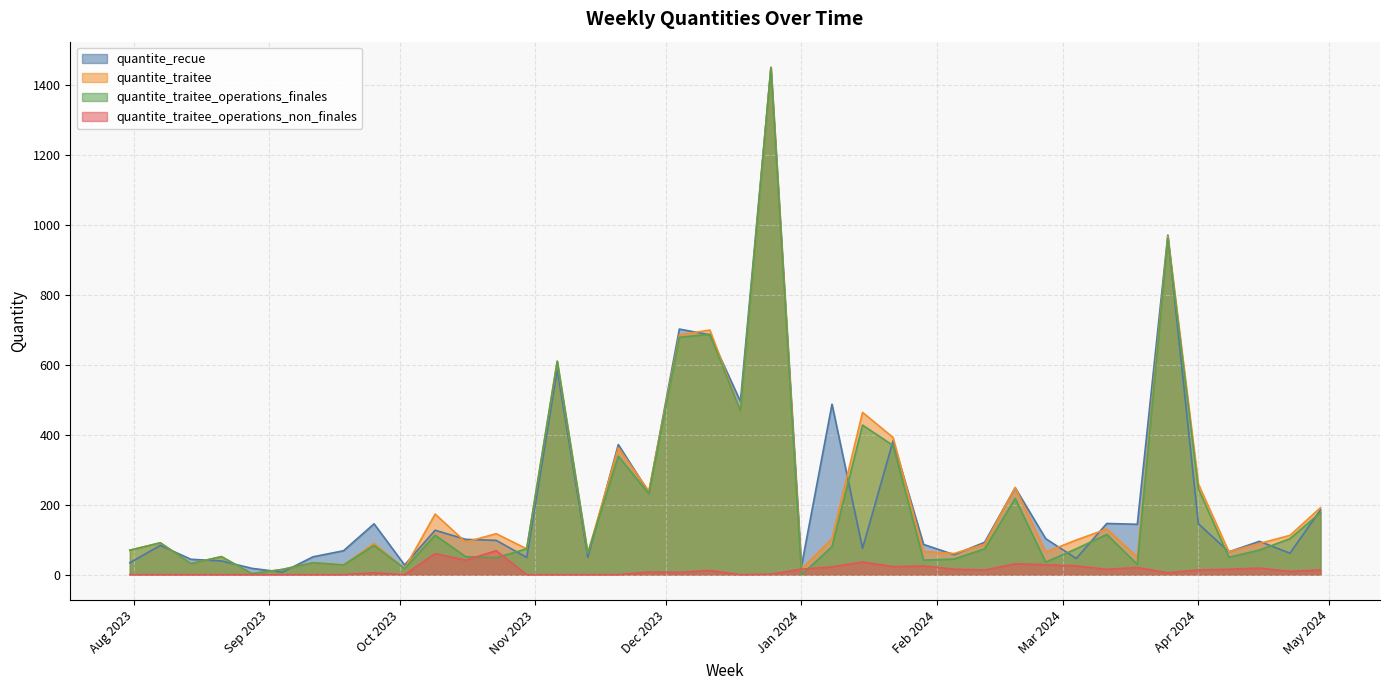

How many intersections are there between quantite_traitee_operations_finales and quantite_traitee_operations_non_finales?

4